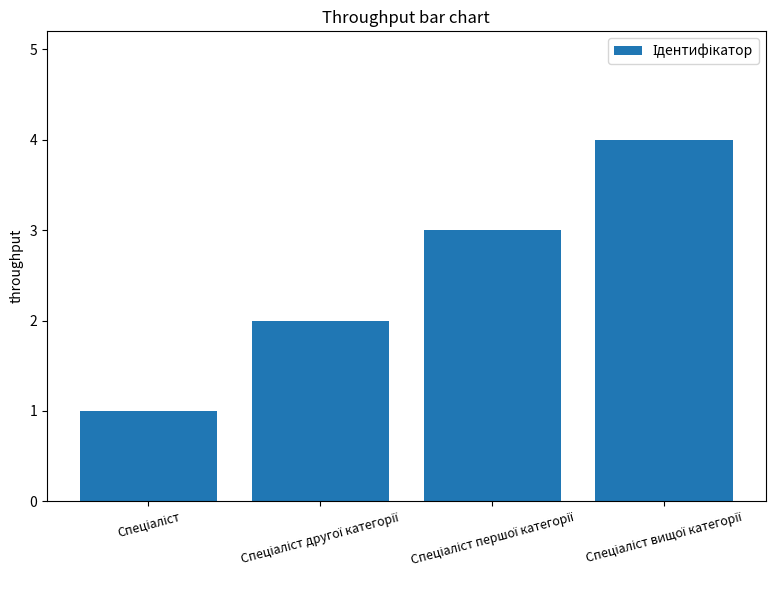

What is the difference between the maximum and minimum values?

3